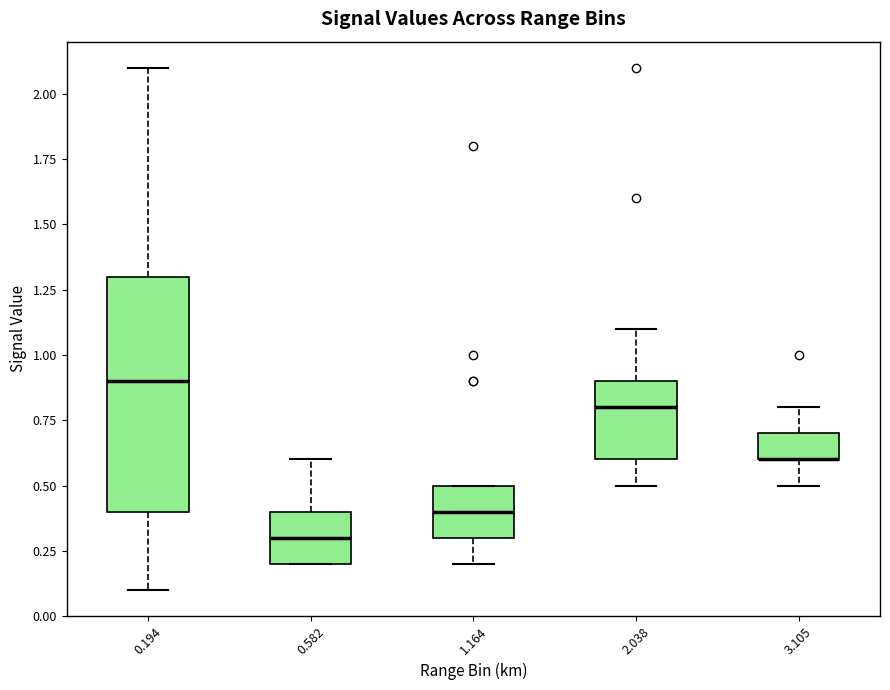

Reading left to right, read every box against the y-axis: the position of its median line, the range the box covers, and the ends of its whiskers. The values are not printed on the chart, so give them approximately, as read against the axis.

0.194: median 0.9, box 0.4 to 1.3, whiskers 0.1 to 2.1
0.582: median 0.3, box 0.2 to 0.4, whiskers 0.2 to 0.6
1.164: median 0.4, box 0.3 to 0.5, whiskers 0.2 to 0.5
2.038: median 0.8, box 0.6 to 0.9, whiskers 0.5 to 1.1
3.105: median 0.6 (drawn on the box's lower edge), box 0.6 to 0.7, whiskers 0.5 to 0.8